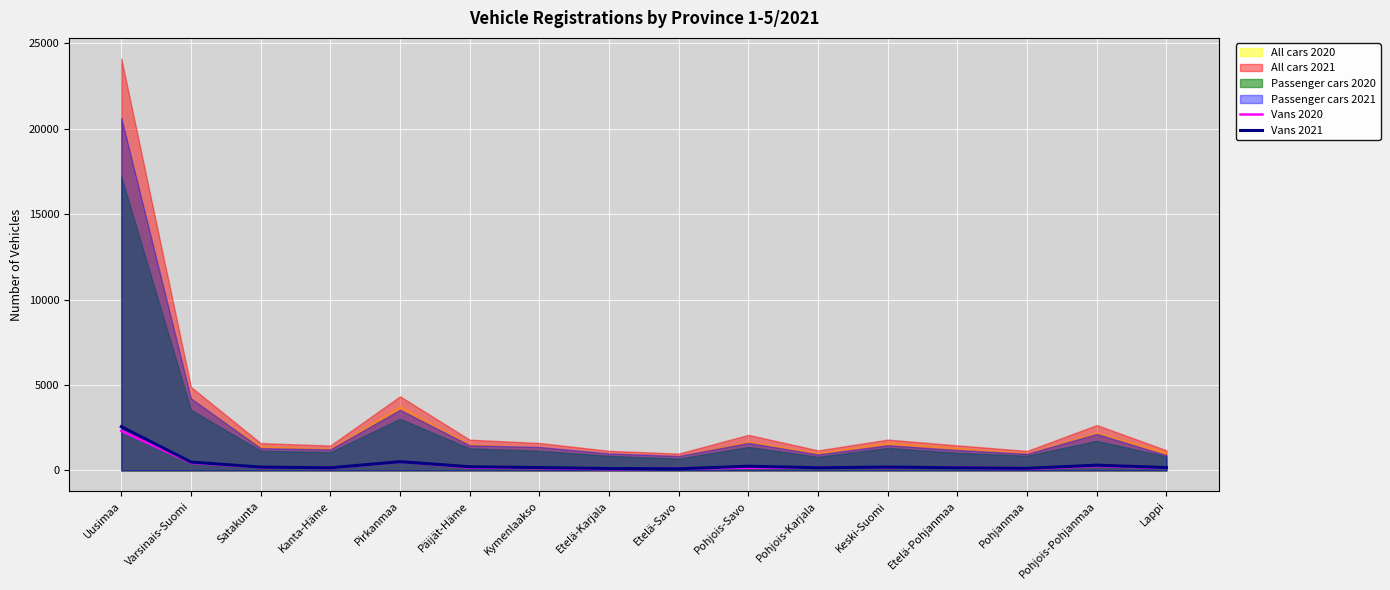

What is the lowest value of the Vans 2021 series?

98